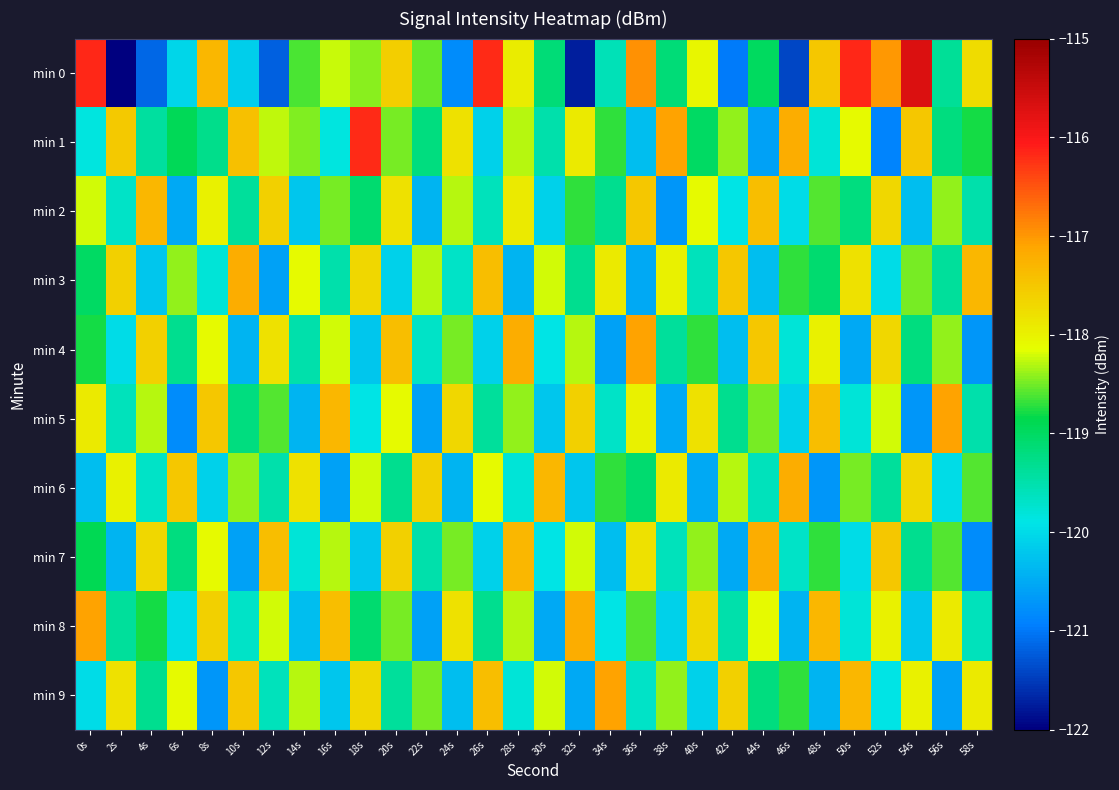

Which has a higher value, 4s or 50s?

50s